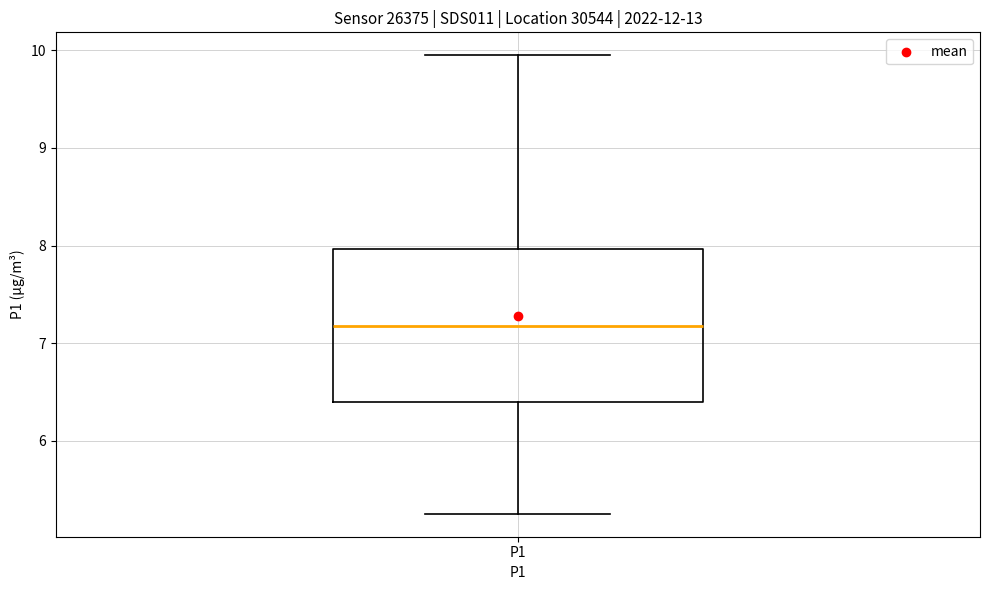

Transcribe this box plot: give where the median line is, the range the box spans, and where the two whiskers end, as read against the y-axis. The values are not printed on the chart, so give them approximately, as read against the axis.

median 7.2, box 6.4 to 8.0, whiskers 5.3 to 10.0